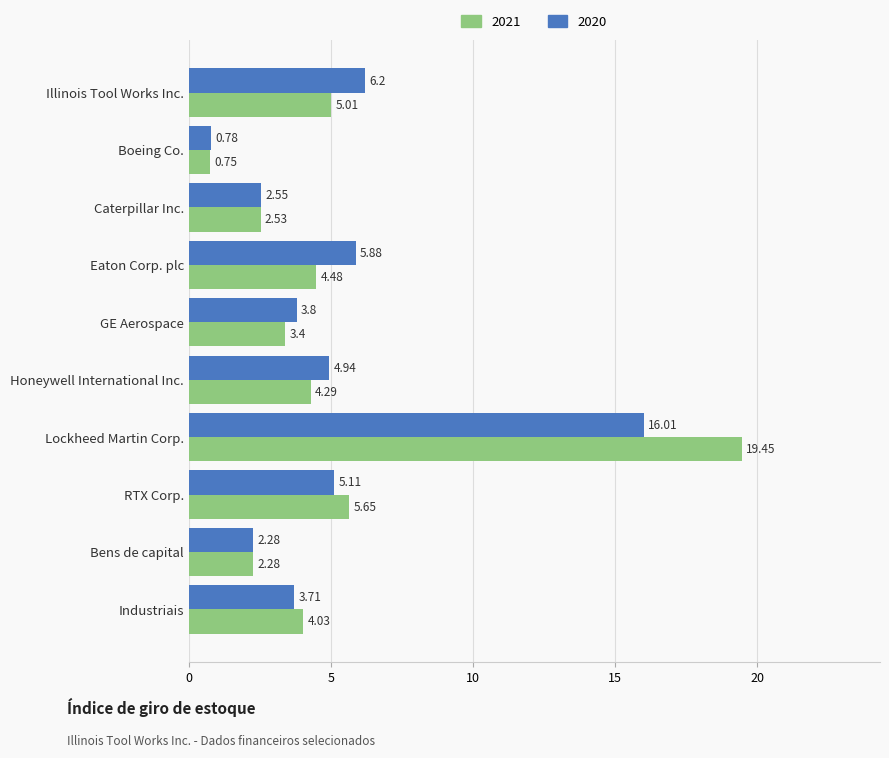

Which series has the widest spread of values?

2021